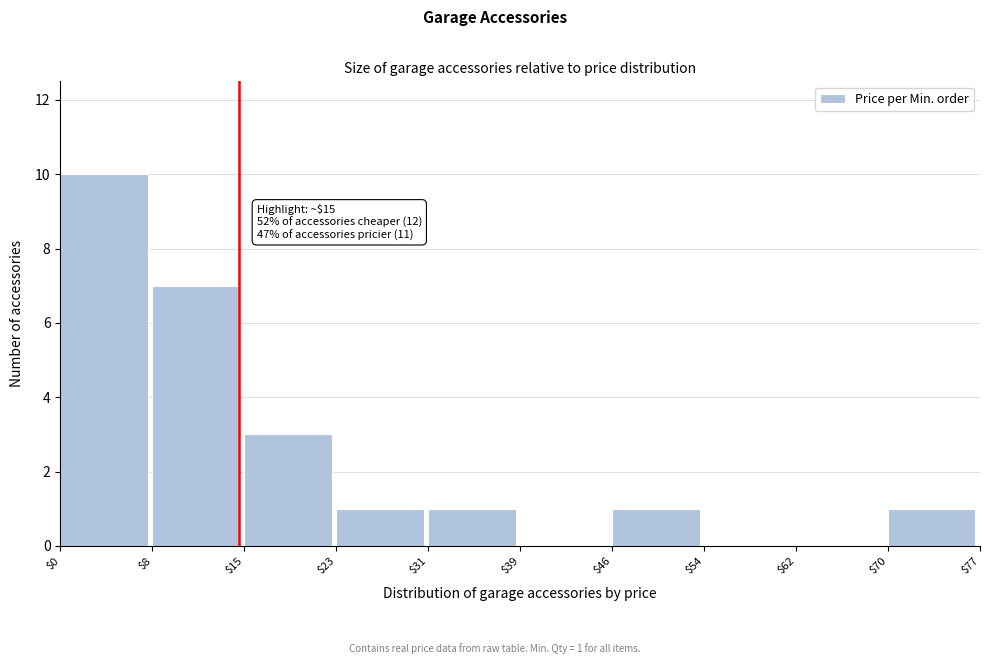

Which range on the x-axis has the tallest bar?

$0 to $8